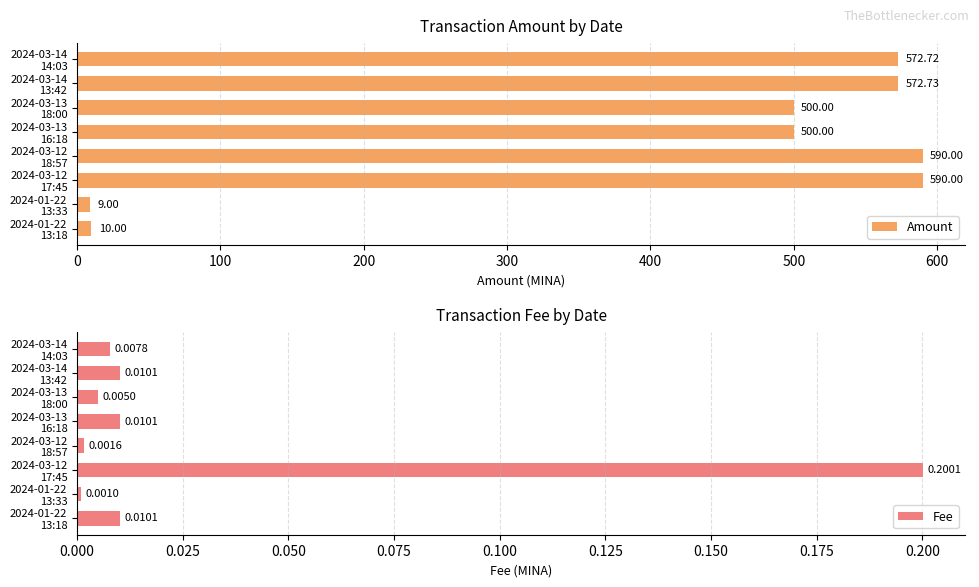

Reading left to right, what are all the values shown in this chart?

Amount: 572.7	572.7	500.0	500.0	590.0	590.0	9.0	10.0
Fee: 0.0	0.0	0.0	0.0	0.0	0.2	0.0	0.0